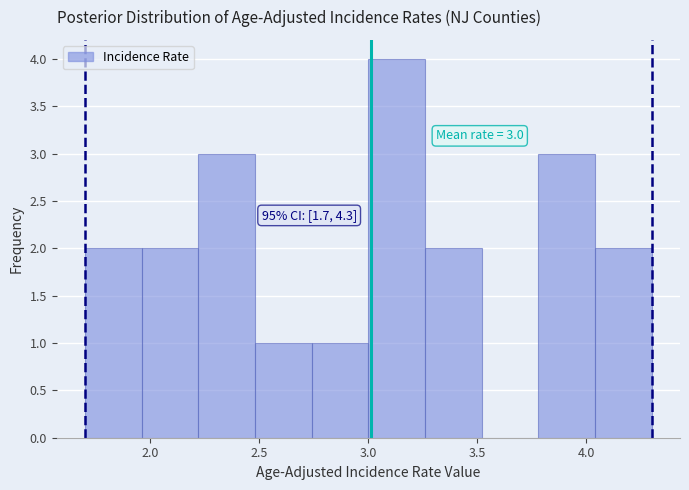

Which range on the x-axis has the tallest bar?

3.00 to 3.26